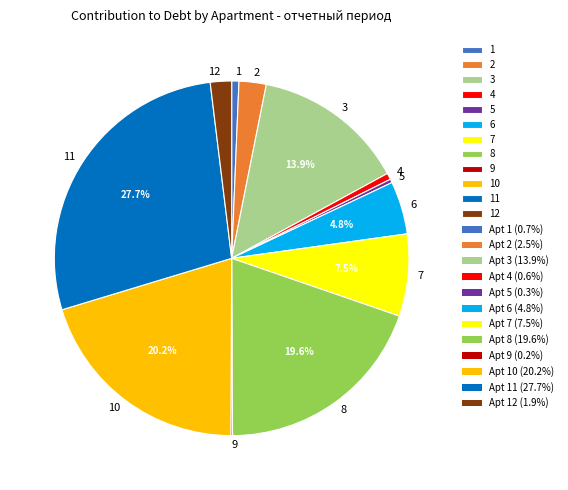

Is the sum of 8 and 6 greater than half?

No